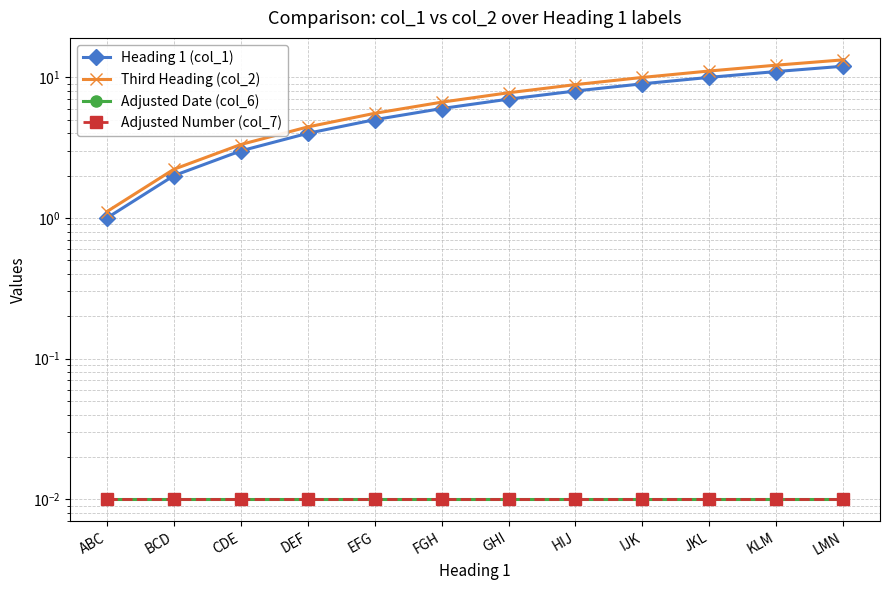

What are all the series names shown in the legend?

Heading 1 (col_1), Third Heading (col_2), Adjusted Date (col_6), Adjusted Number (col_7)